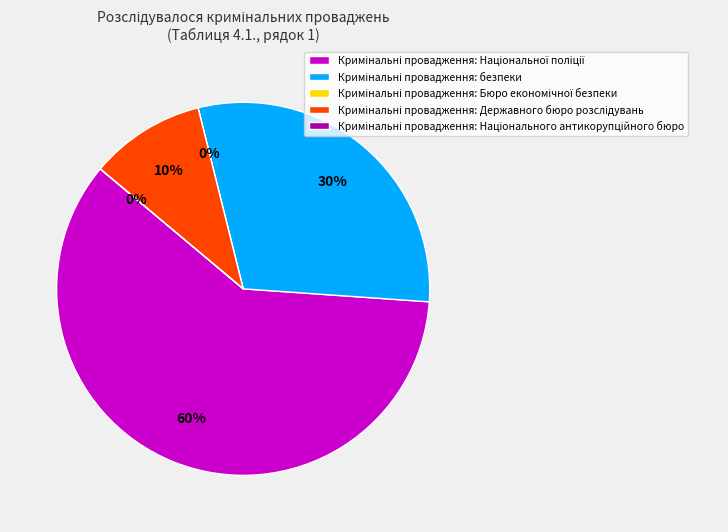

To the nearest percent, what is the difference between the Державного бюро розслідувань and Бюро економічної безпеки slice percentages?

10%